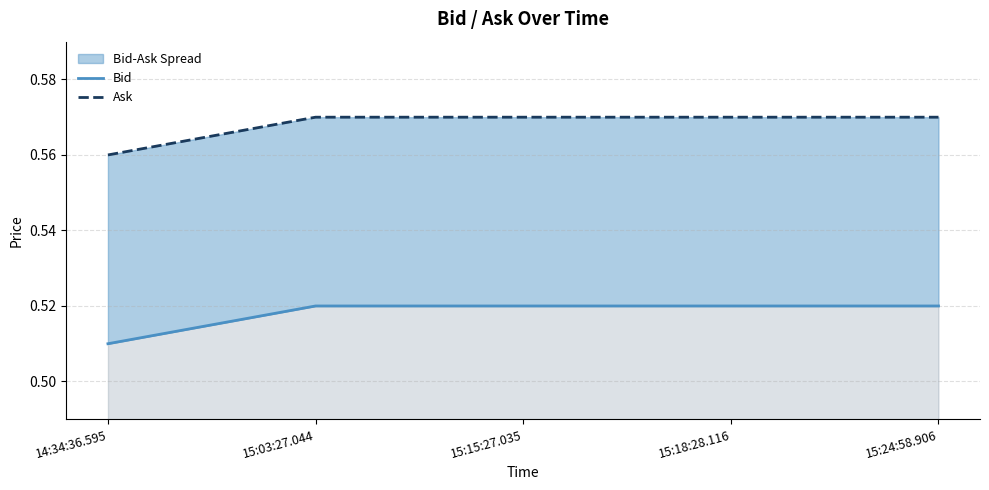

Is it true that Bid equals 0.5 at 15:15:27.035?

True